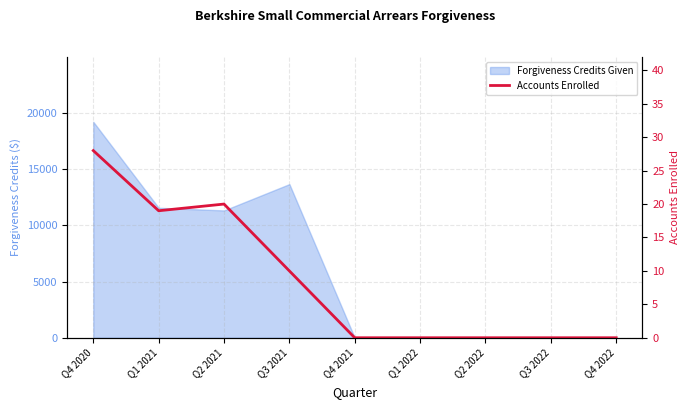

Which category has the highest value across all series?

Q4 2020